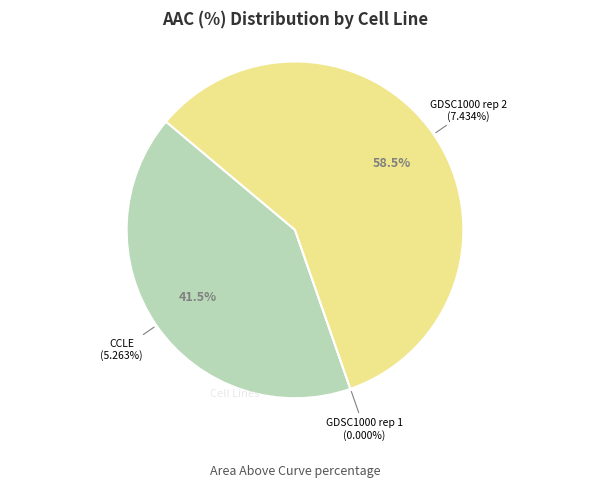

Which has a higher value, CCLE or GDSC1000 rep 1?

CCLE